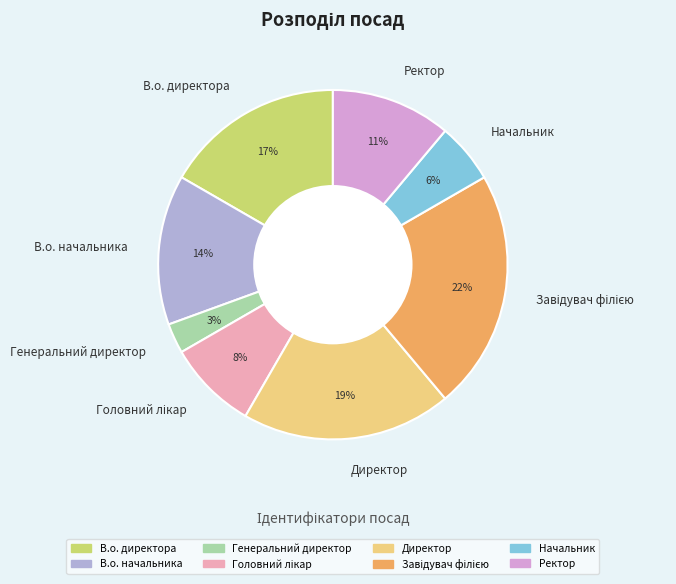

How many slices are in this pie chart?

8